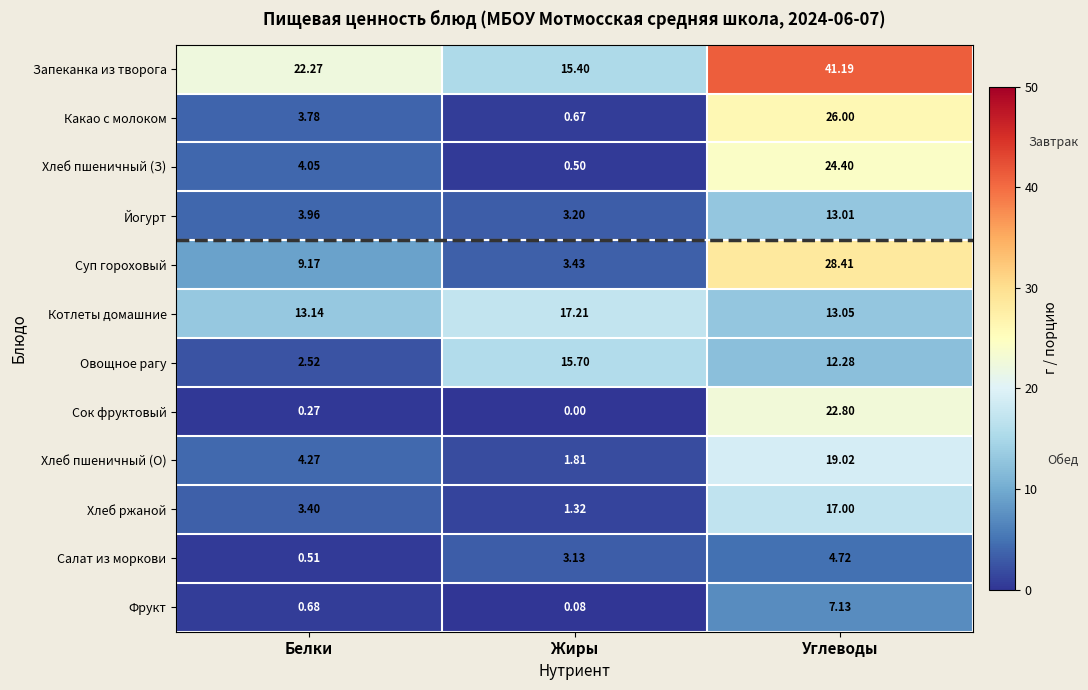

At which category is the sum across all series the highest?

Углеводы